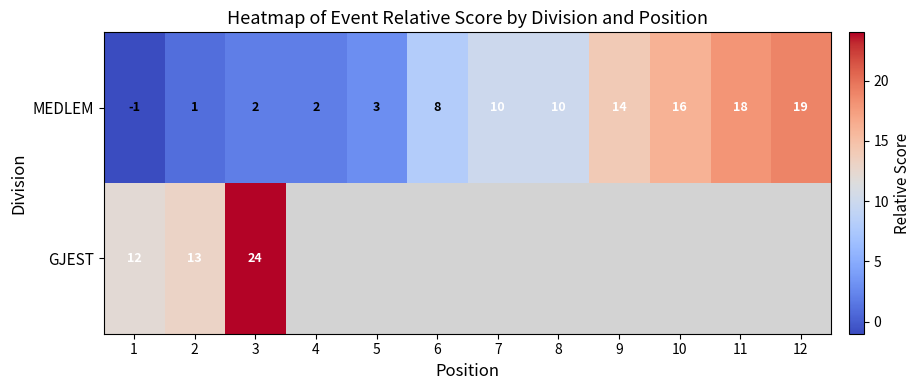

What is the maximum value for MEDLEM?

19